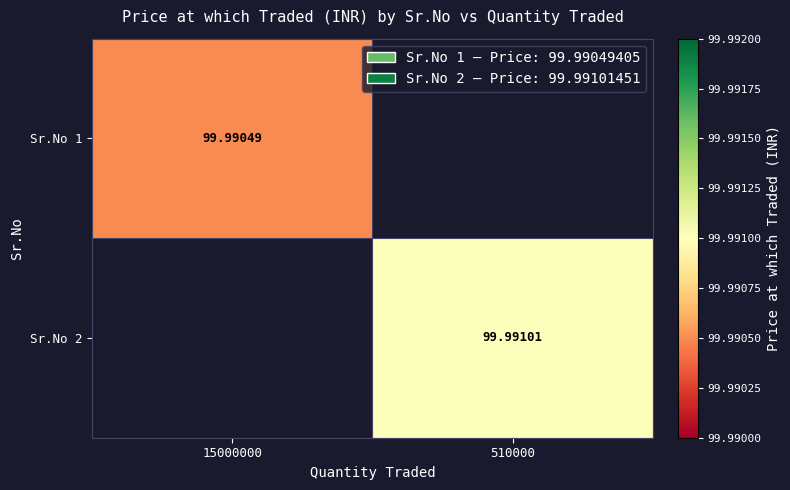

How many distinct data groups are displayed?

2